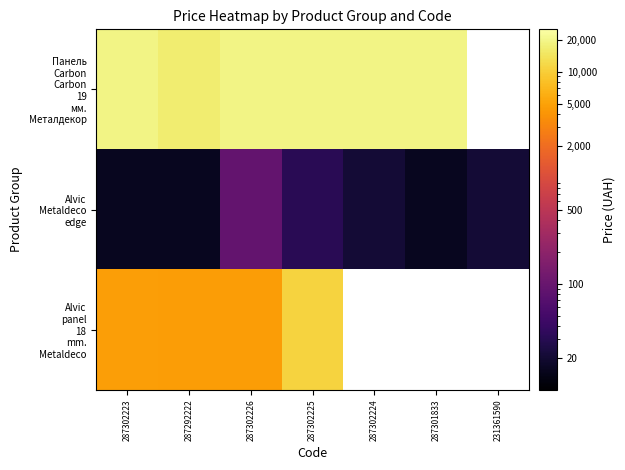

Which series changed the most between 287302223 and 287302226?

Alvic Metaldeco edge